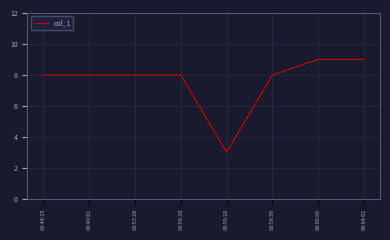

The value at 03:59:20 is 5. True or false?

False